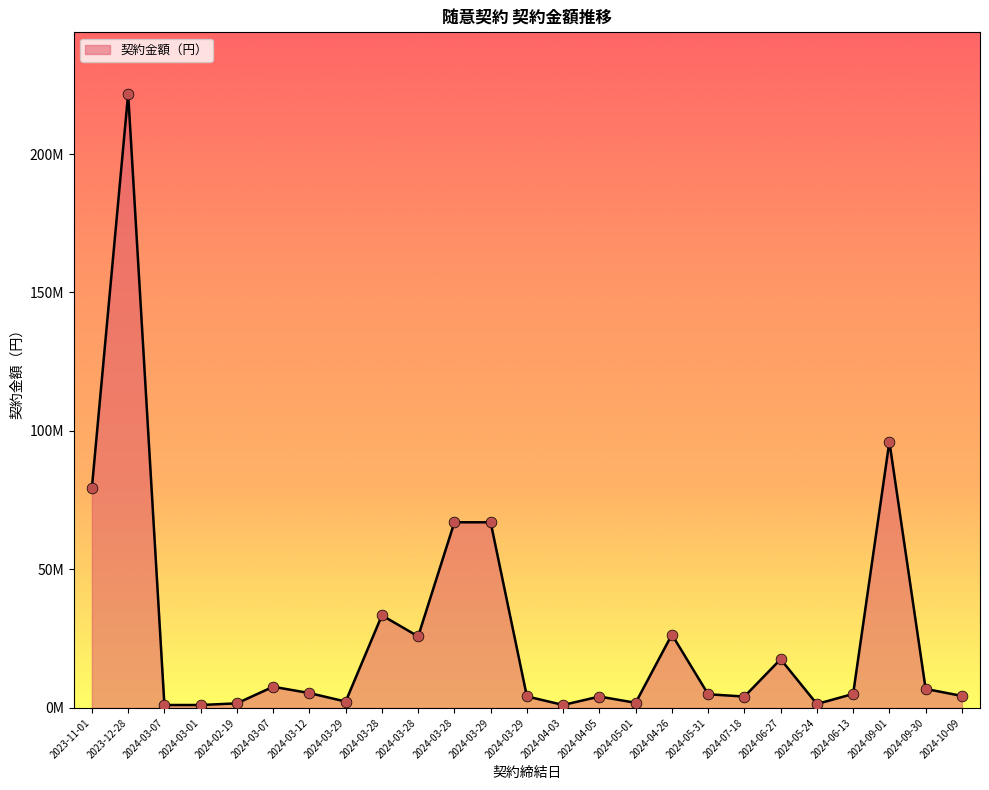

Approximately how many times larger is the value at 2023-11-01 compared to 2024-03-07?

10.4